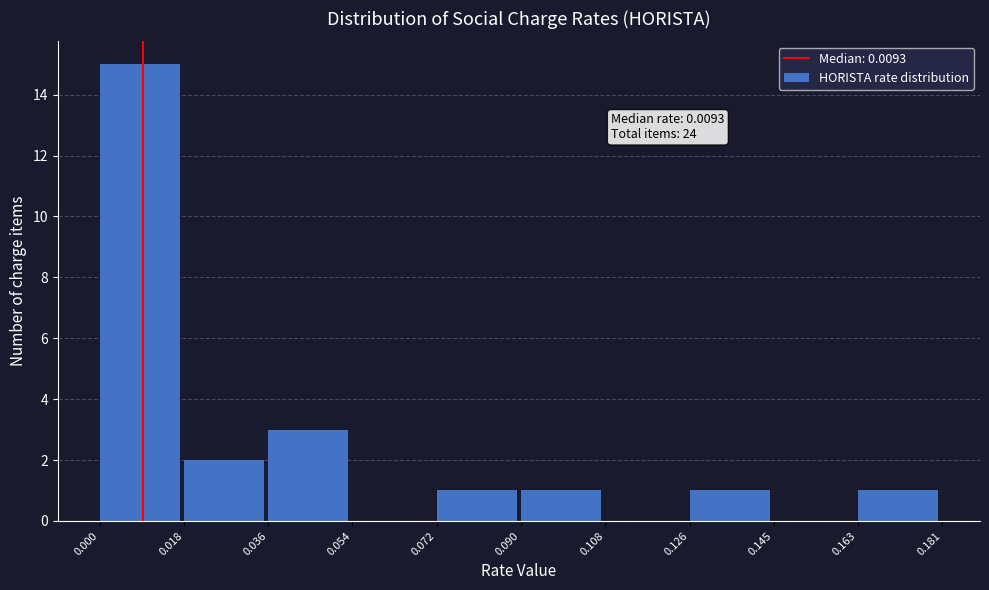

Which range on the x-axis has the tallest bar?

0.000 to 0.018